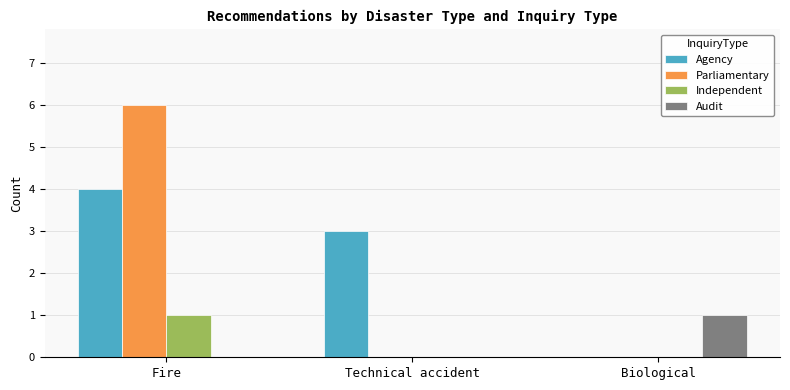

Count the Independent values in the range 0 to 1.

3